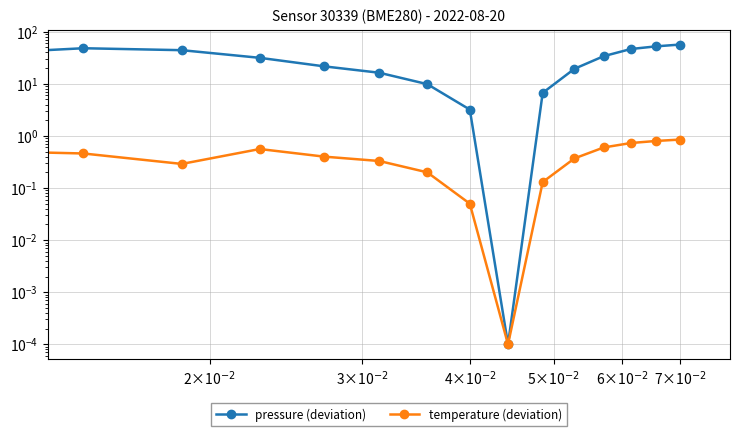

At which label does pressure (deviation) reach its peak?

7×10$^{-2}$